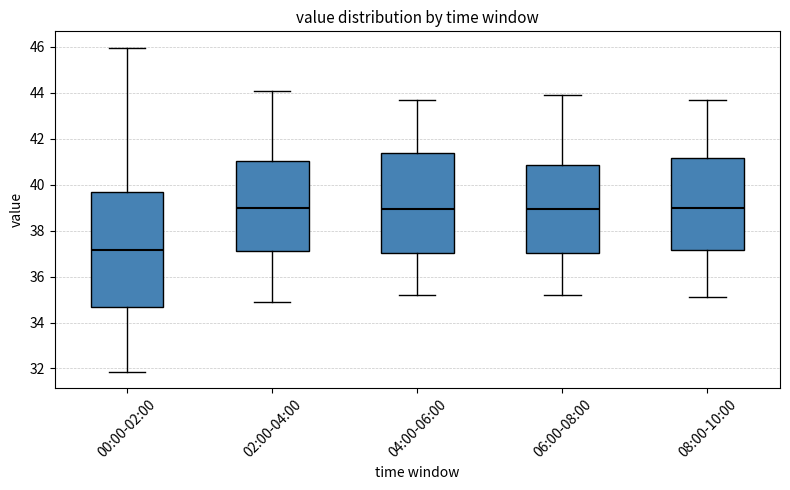

Where is the lower edge of the box for 06:00-08:00 on the y-axis? The values are not printed on the chart, so give them approximately, as read against the axis.

37.0